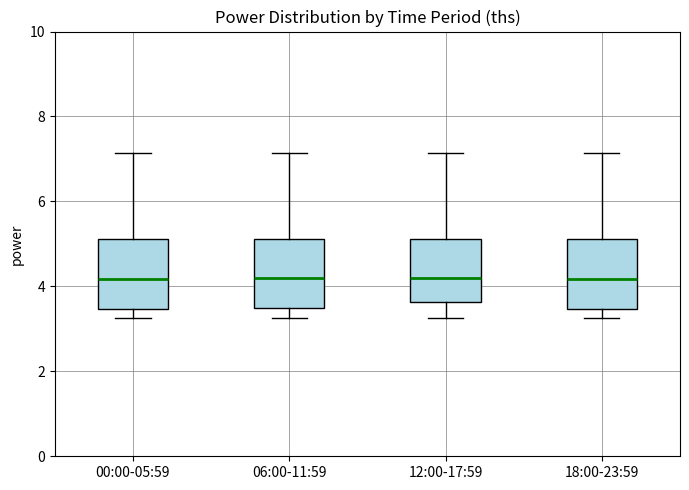

Where is the upper edge of the box for 18:00-23:59 on the y-axis? The values are not printed on the chart, so give them approximately, as read against the axis.

5.2